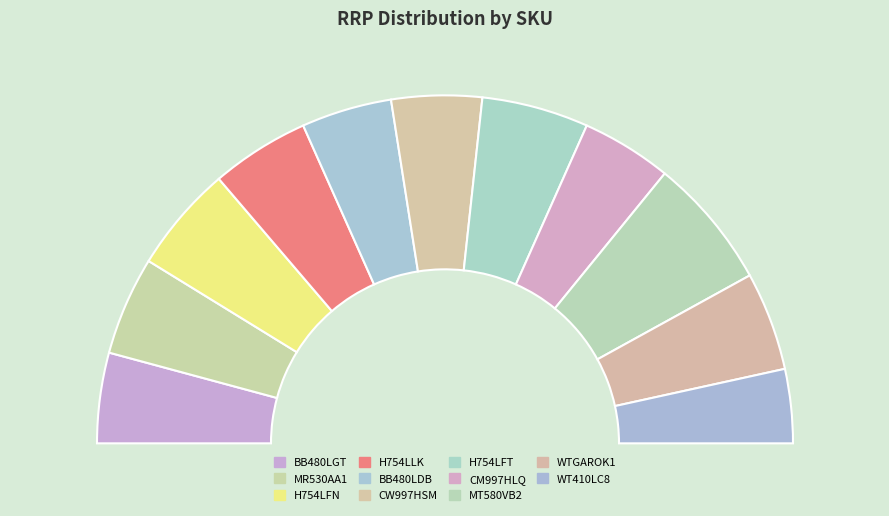

Is the sum of MT580VB2 and H754LLK greater than half?

No